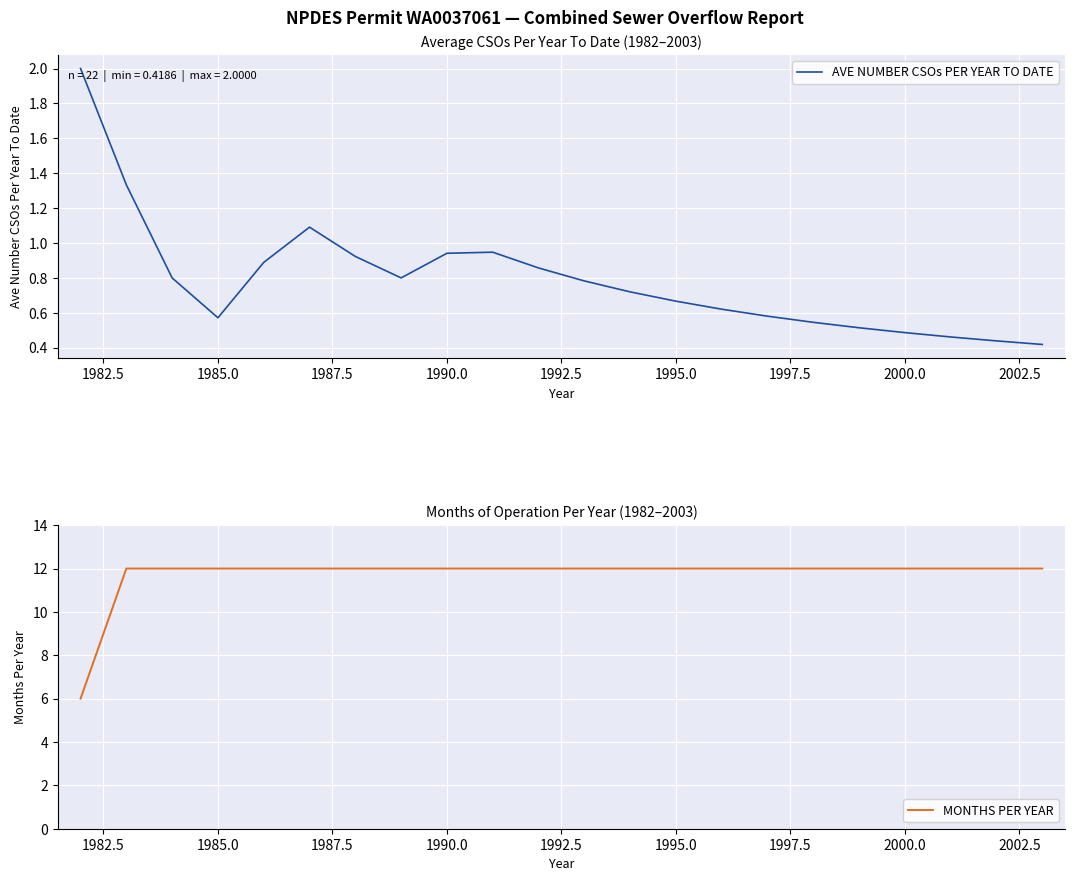

Count the number of data series in this chart.

2